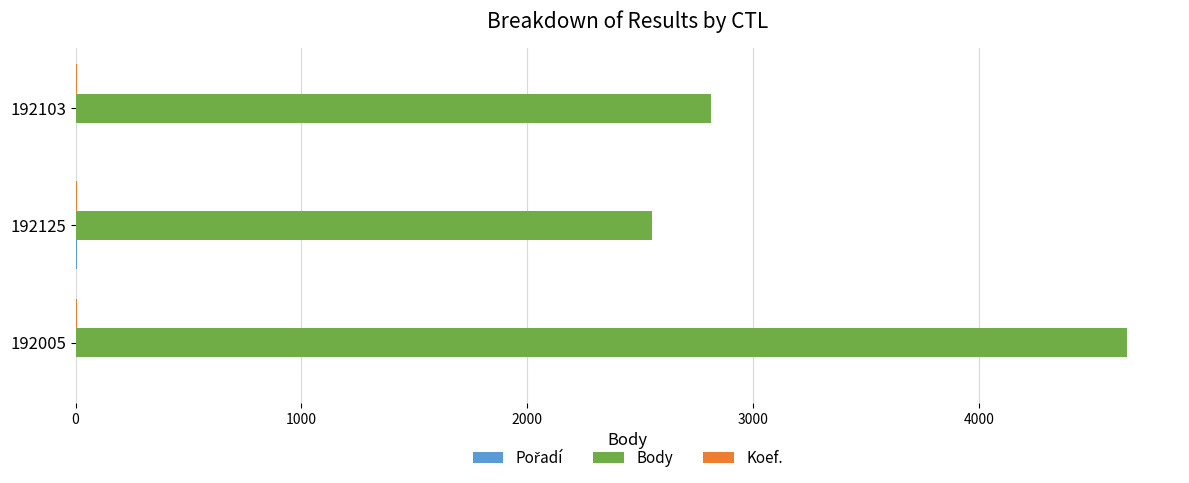

The Body series shows 1587 at 192103. True or false?

False